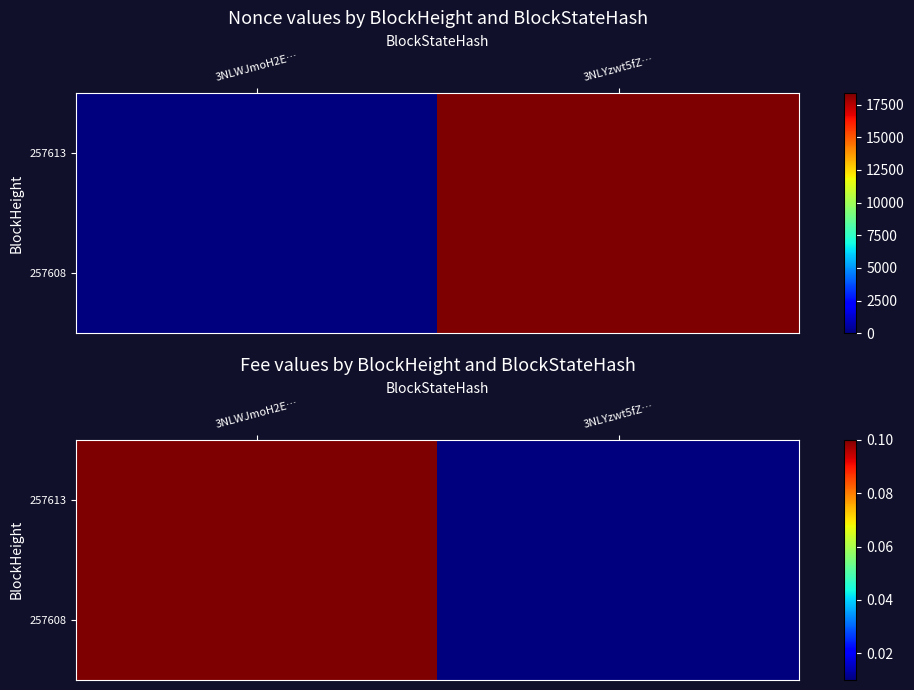

Rank the series at 3NLYzwt5fZ… from lowest to highest value.

257613, 257608